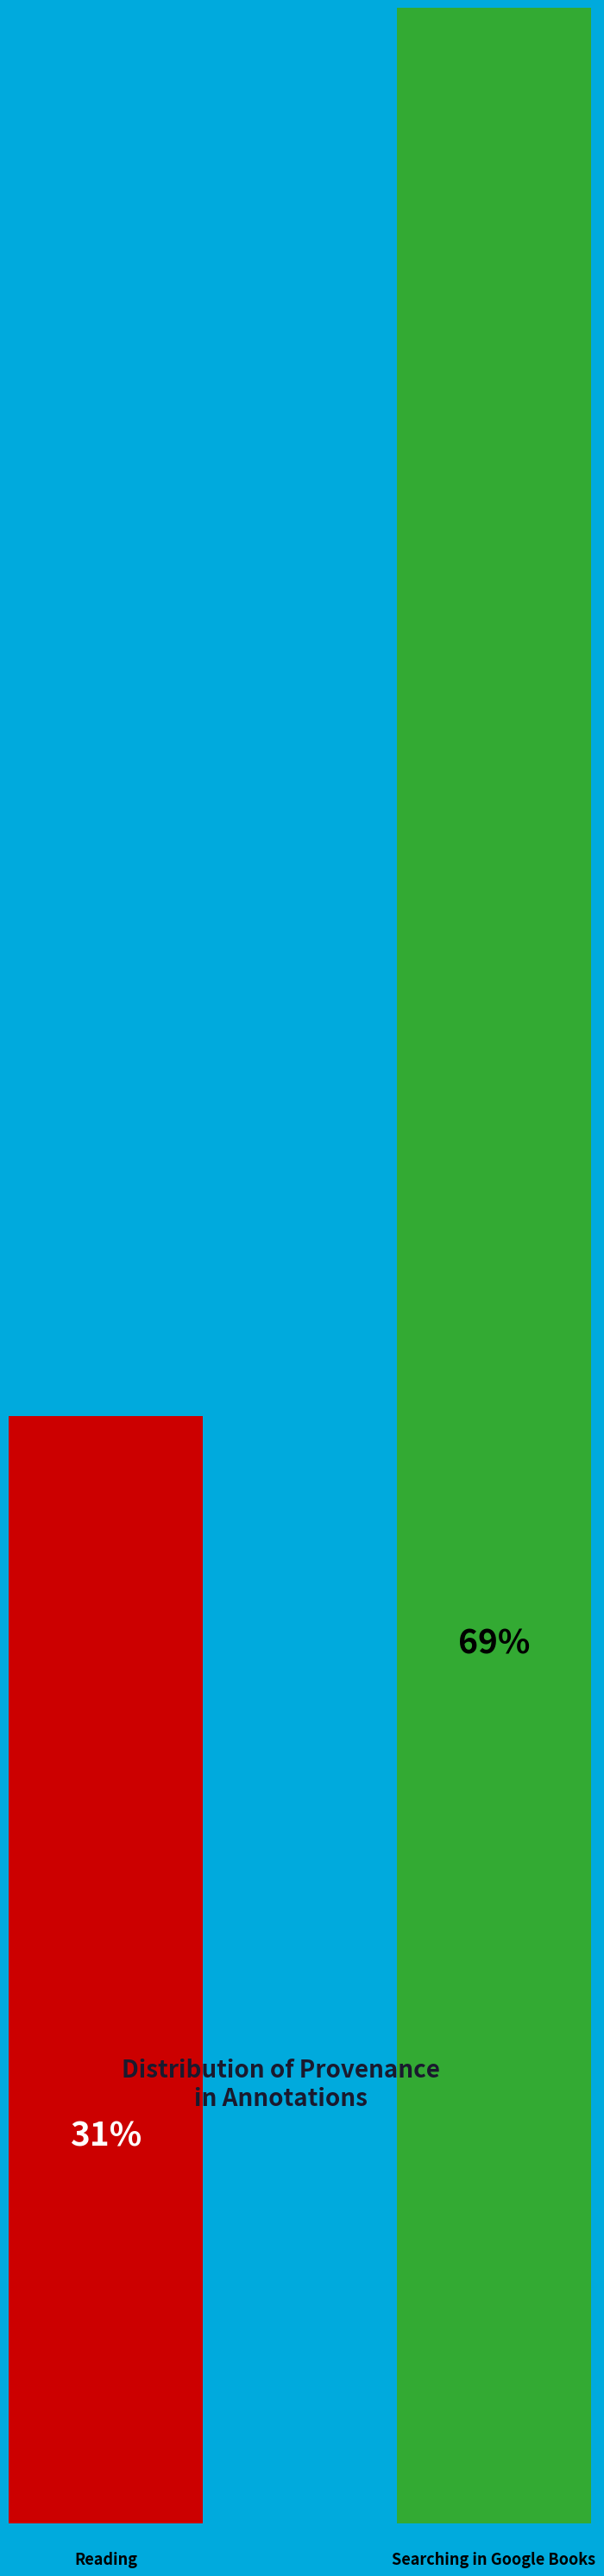

Between Searching in Google Books and Reading, which is larger?

Searching in Google Books